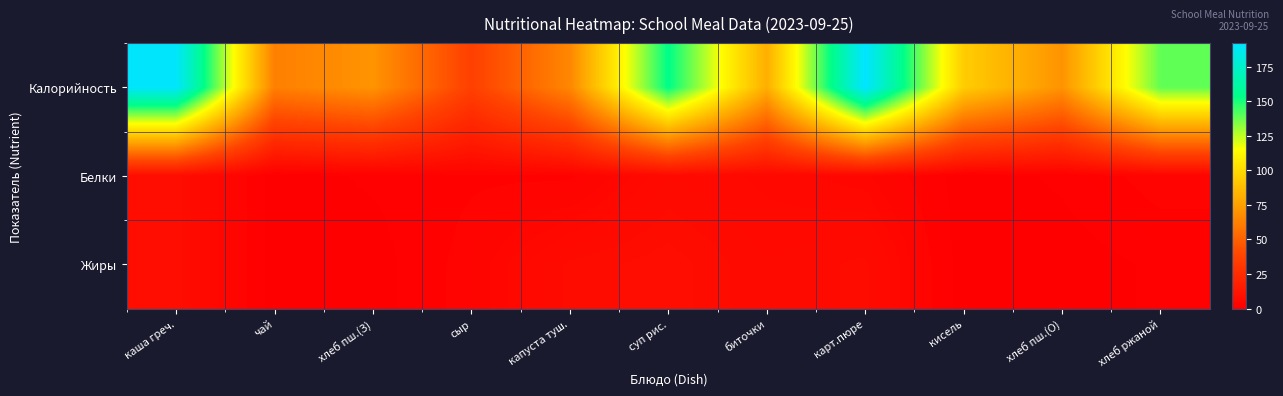

Reading left to right, what are all the values shown in this chart?

Калорийность: каша греч.=191	чай=62	хлеб пш.(З)=70	сыр=36	капуста туш.=65	суп рис.=154	биточки=81	карт.пюре=192	кисель=94	хлеб пш.(О)=70	хлеб ржаной=139
Белки: каша греч.=8	чай=0	хлеб пш.(З)=1	сыр=2	капуста туш.=2	суп рис.=6	биточки=5	карт.пюре=4	кисель=0	хлеб пш.(О)=1	хлеб ржаной=3
Жиры: каша греч.=8	чай=0	хлеб пш.(З)=0	сыр=3	капуста туш.=7	суп рис.=8	биточки=6	карт.пюре=7	кисель=0	хлеб пш.(О)=0	хлеб ржаной=1